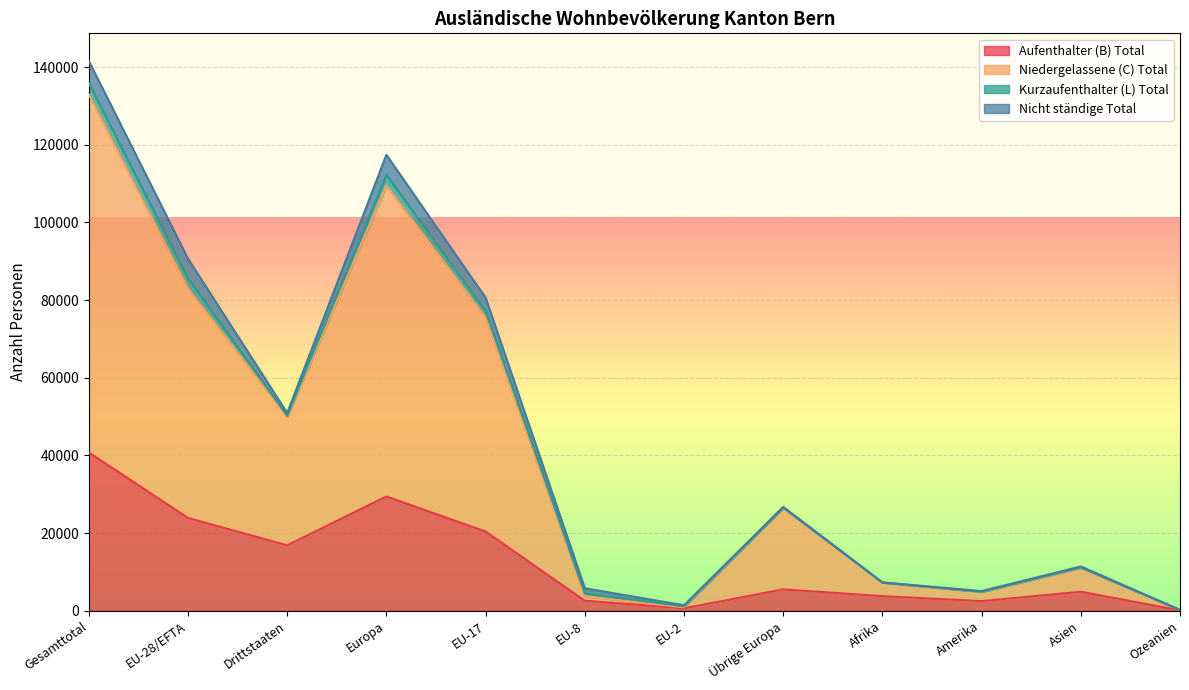

In Niedergelassene (C) Total, how many points are lower than both neighbors (excluding endpoints)?

3